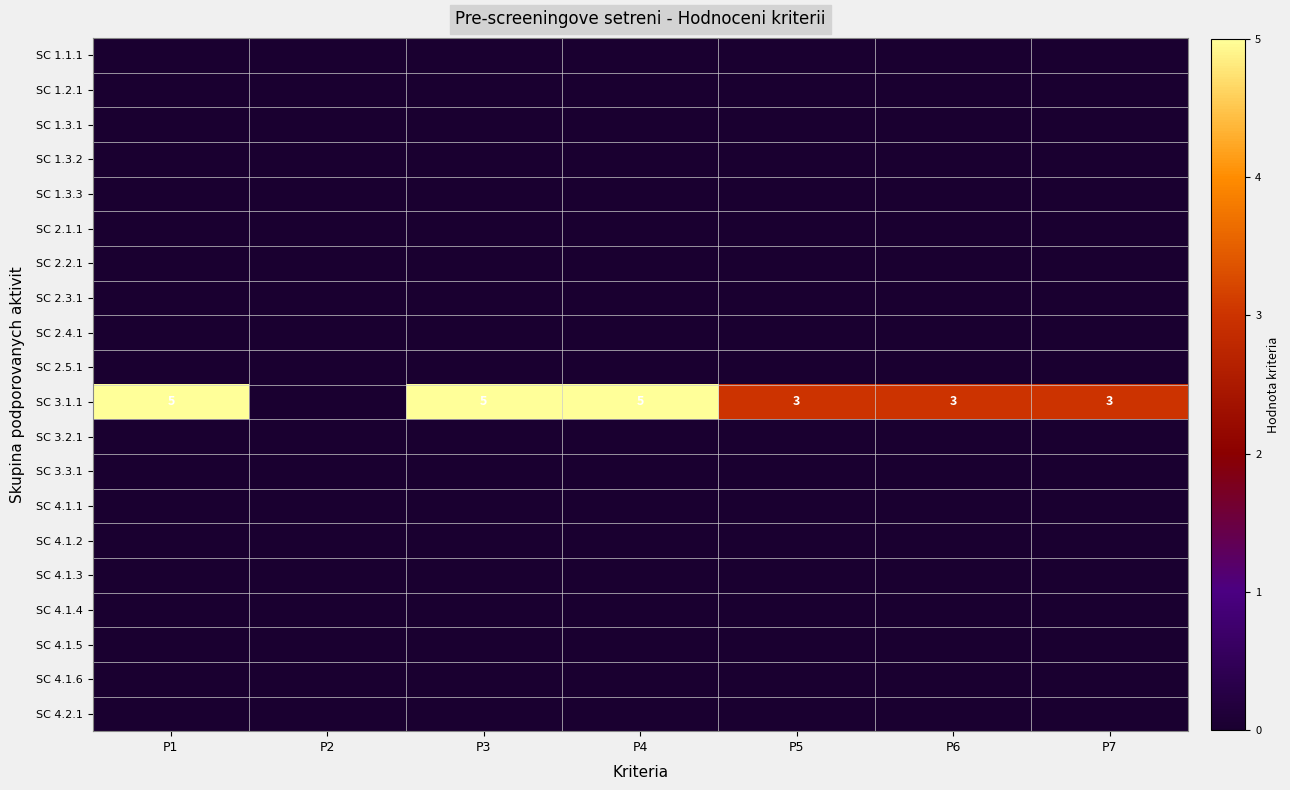

Rank the categories by SC 1.1.1 value from lowest to highest.

P1, P2, P3, P4, P5, P6, P7